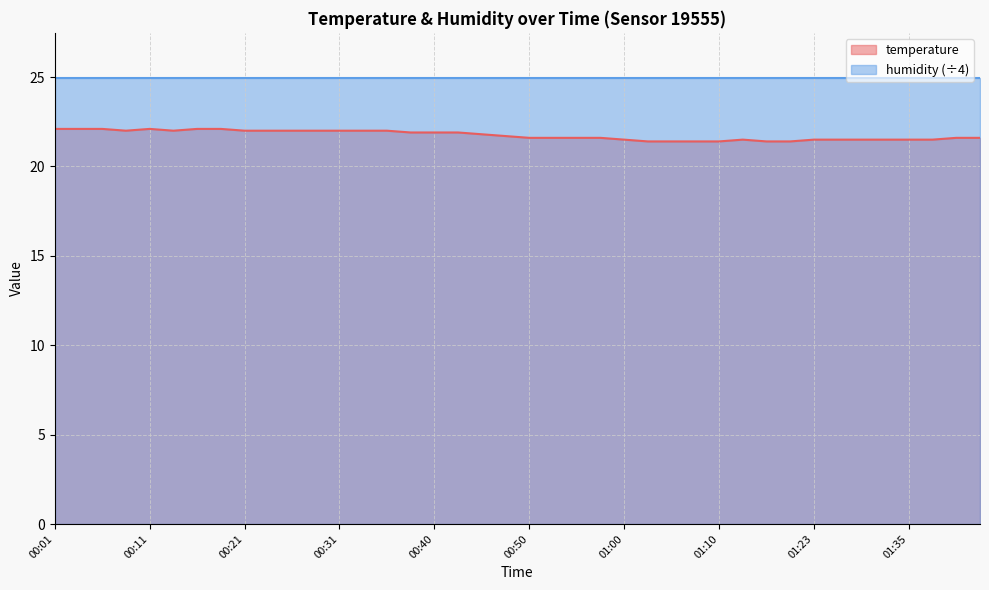

What is the average value?

21.7